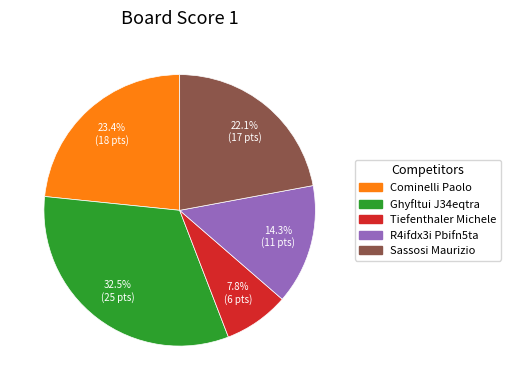

Is there a majority slice in this chart?

No